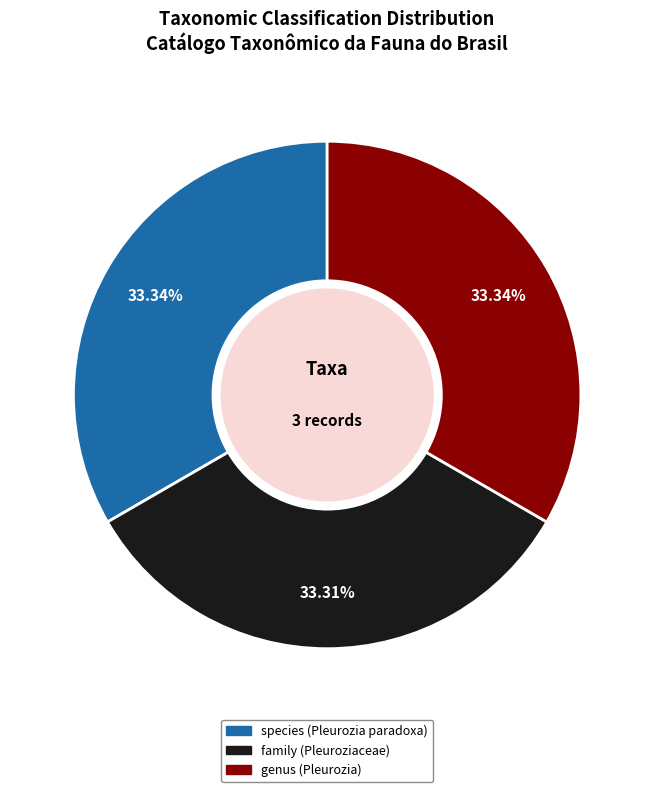

Is it true that family (Pleuroziaceae) is 22% of the pie?

False